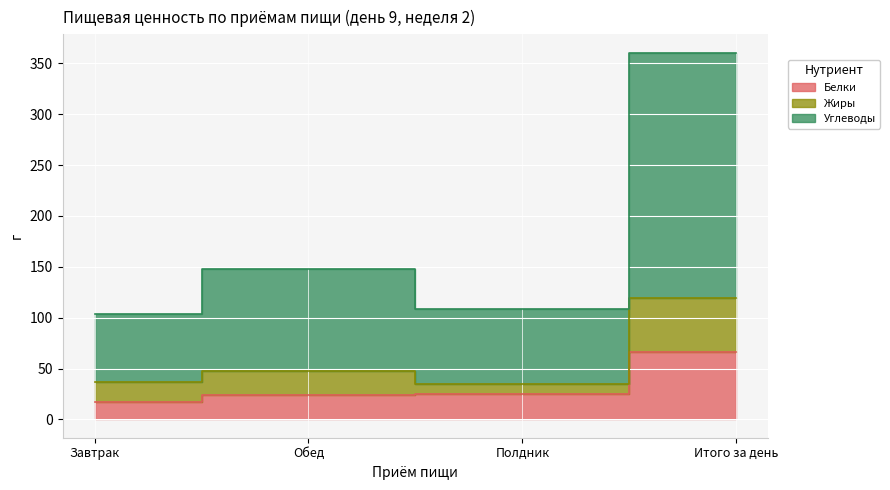

Which series changed the most between Завтрак and Обед?

Углеводы